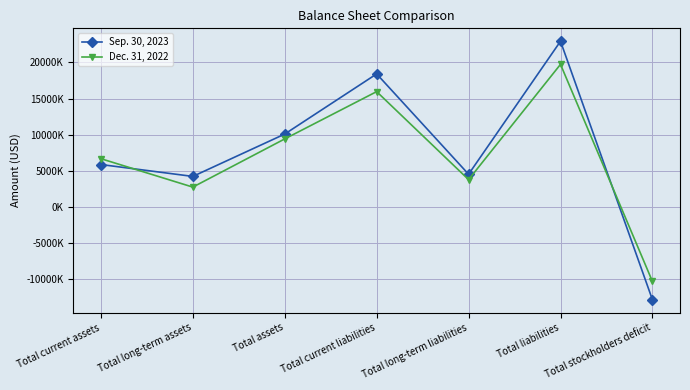

How many intersections are there between Dec. 31, 2022 and Sep. 30, 2023?

2